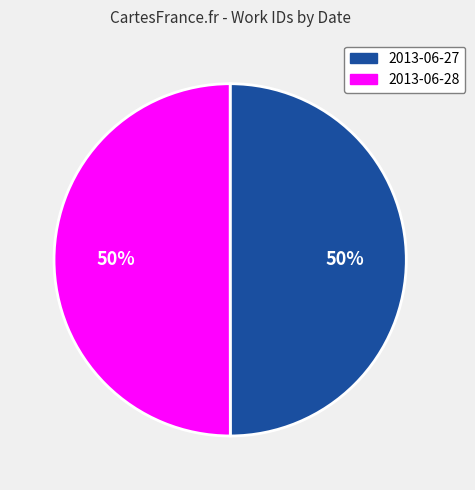

Approximately how many times larger is the value at 2013-06-27 compared to 2013-06-28?

1.0